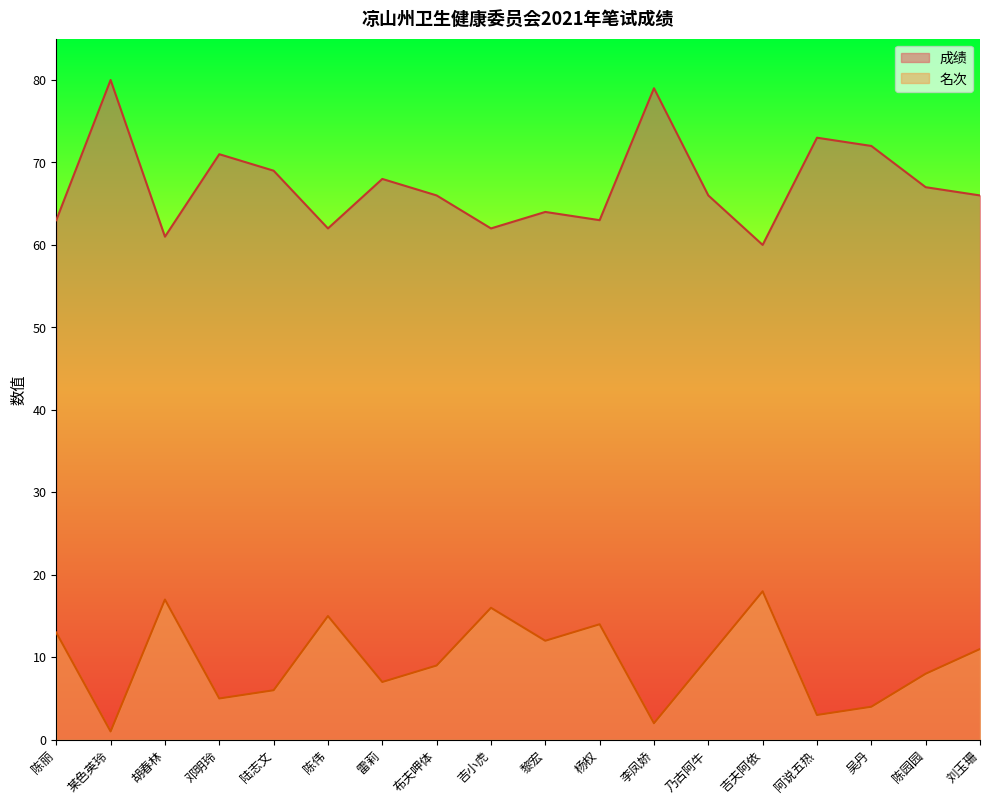

How many interior local valleys does the 成绩 series have?

5